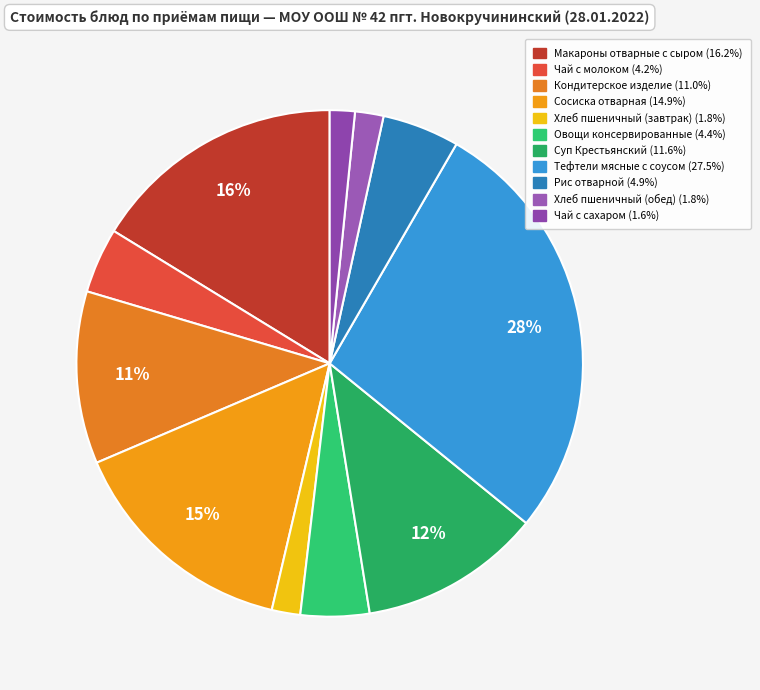

What portion of the pie excludes Хлеб пшеничный (обед)?

98.2%